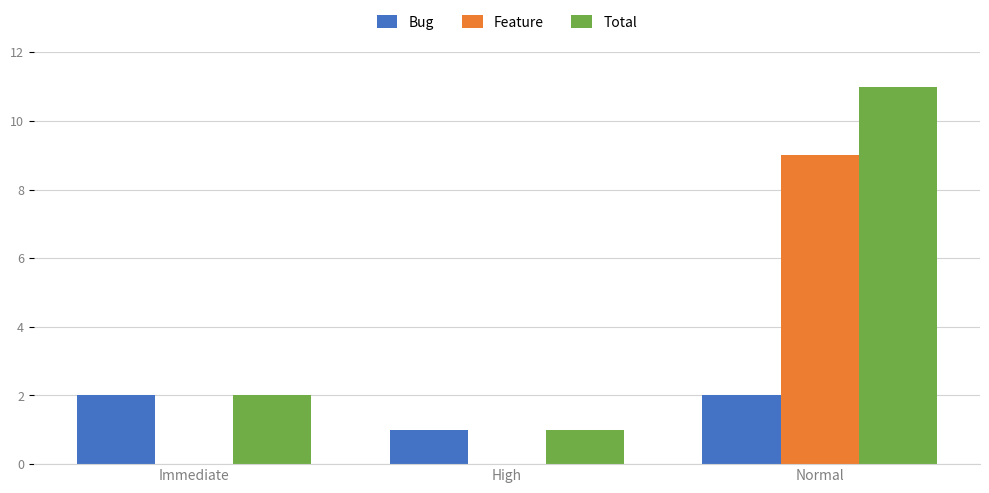

What is the sum of all Bug values?

5